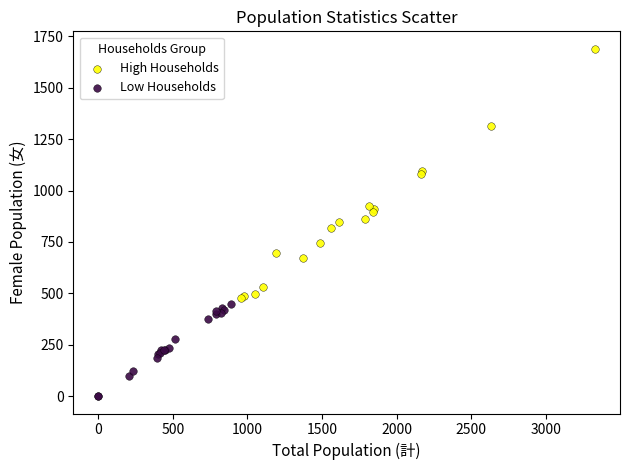

Which series contains the lowest Y value?

Low Households